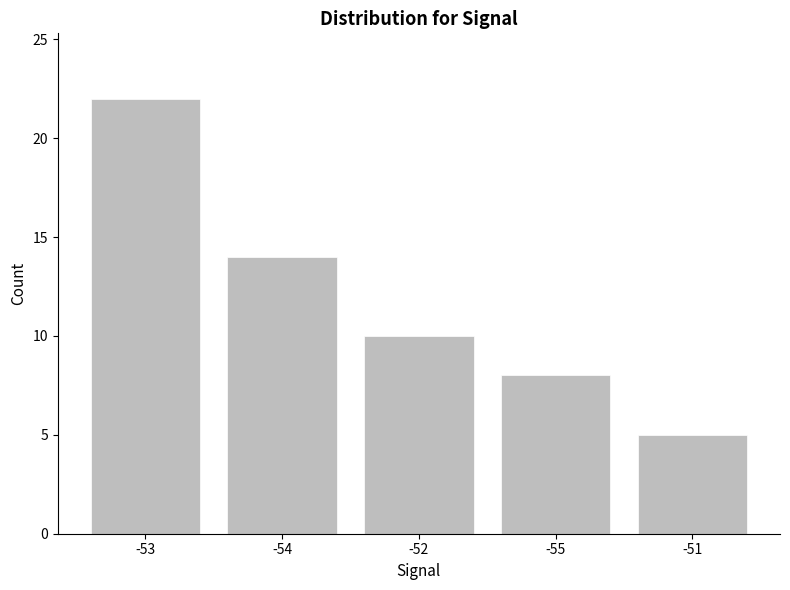

True or false: the data shows 14 at -54.

True